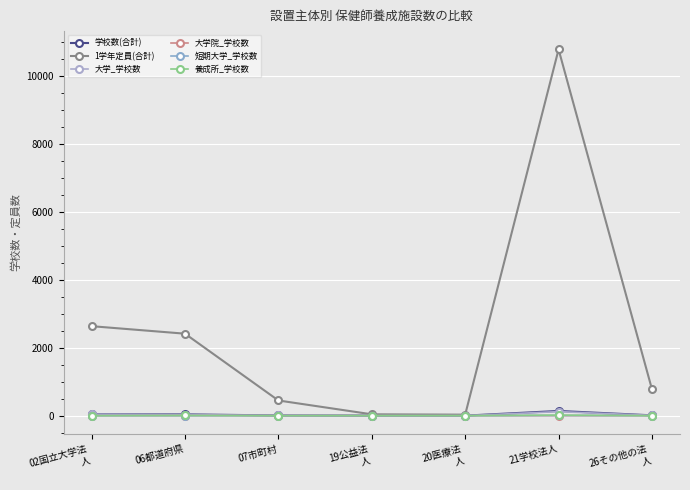

What is the difference between the second highest and second lowest values in the 学校数(合計) series?

40